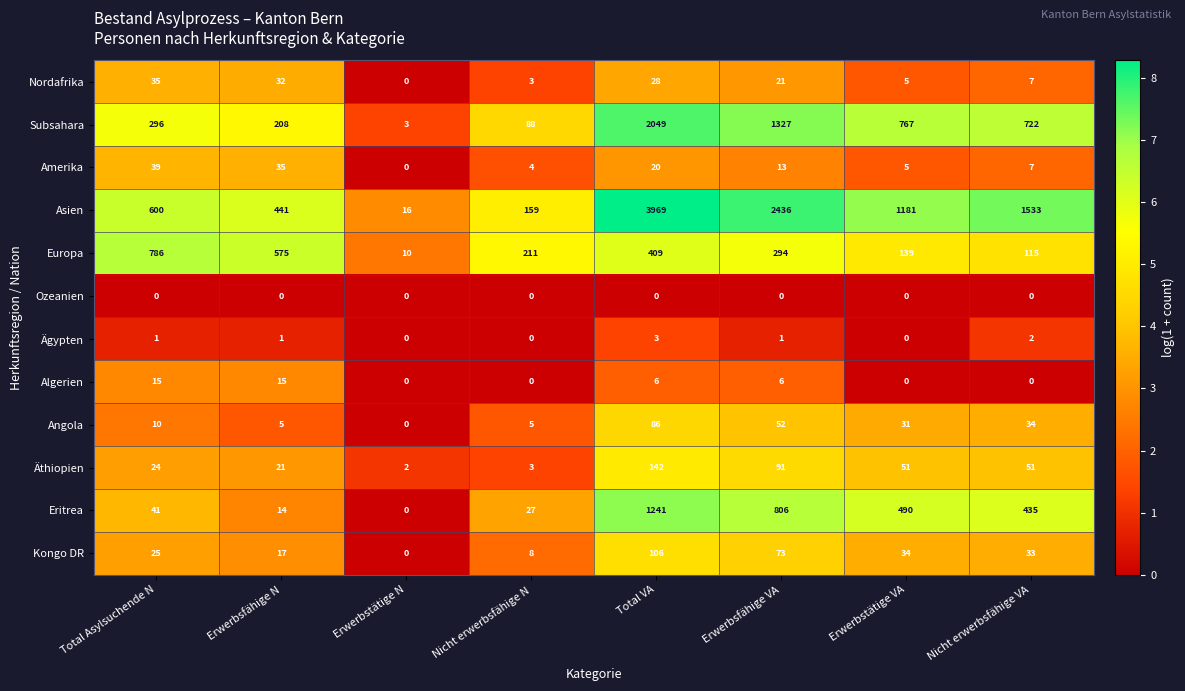

At which category does the chart reach its peak across all series?

Total VA